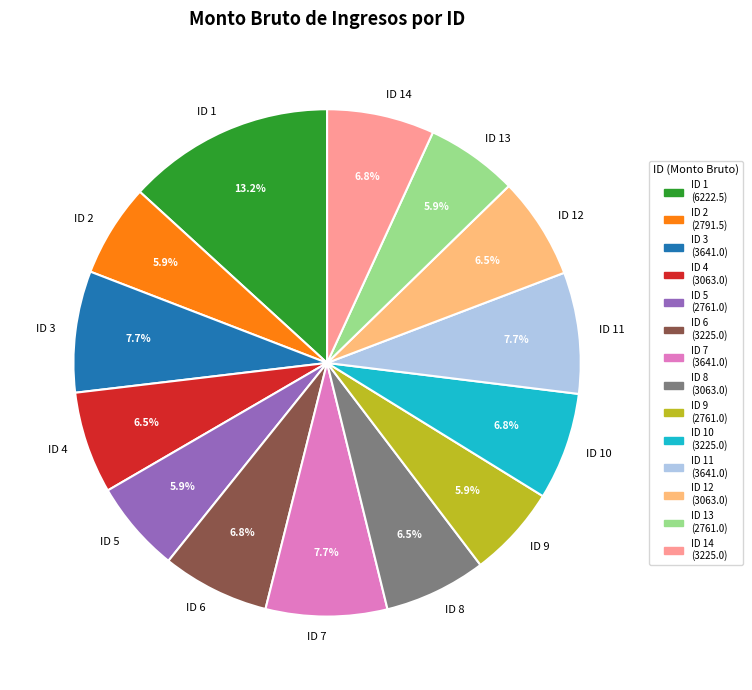

Which has a higher value, ID 14 or ID 3?

ID 3